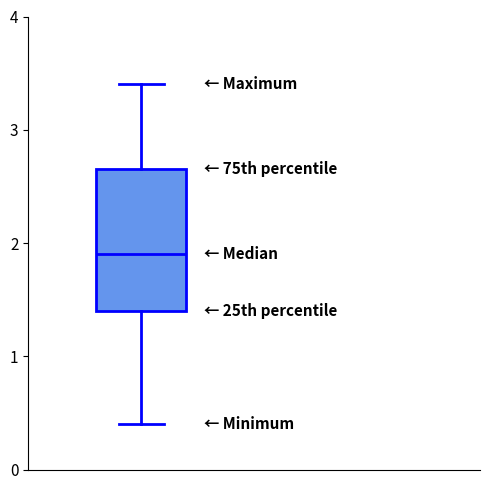

Where does the upper whisker of the box end on the y-axis? The values are not printed on the chart, so give them approximately, as read against the axis.

3.4